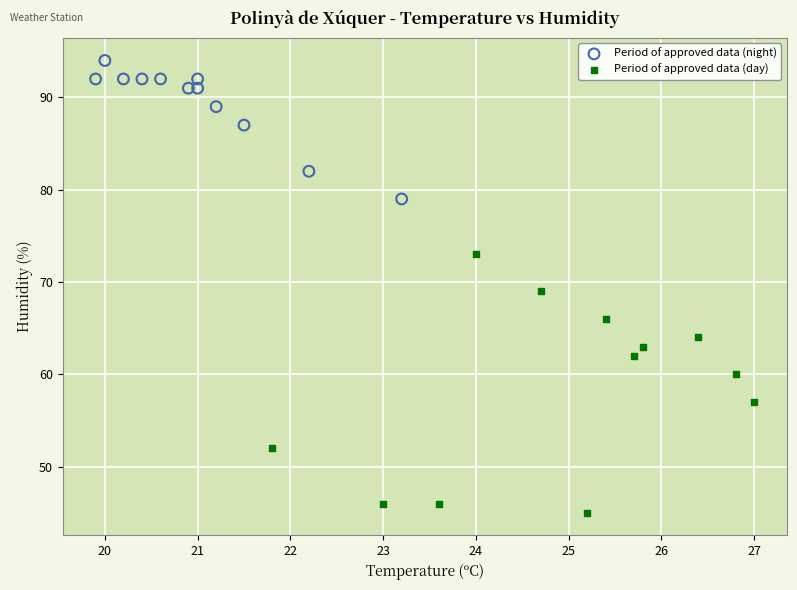

Which series contains the lowest Y value?

Period of approved data (day)